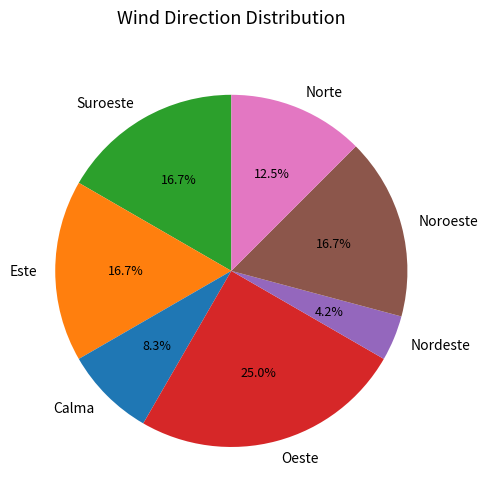

How many segments does this pie chart have?

7